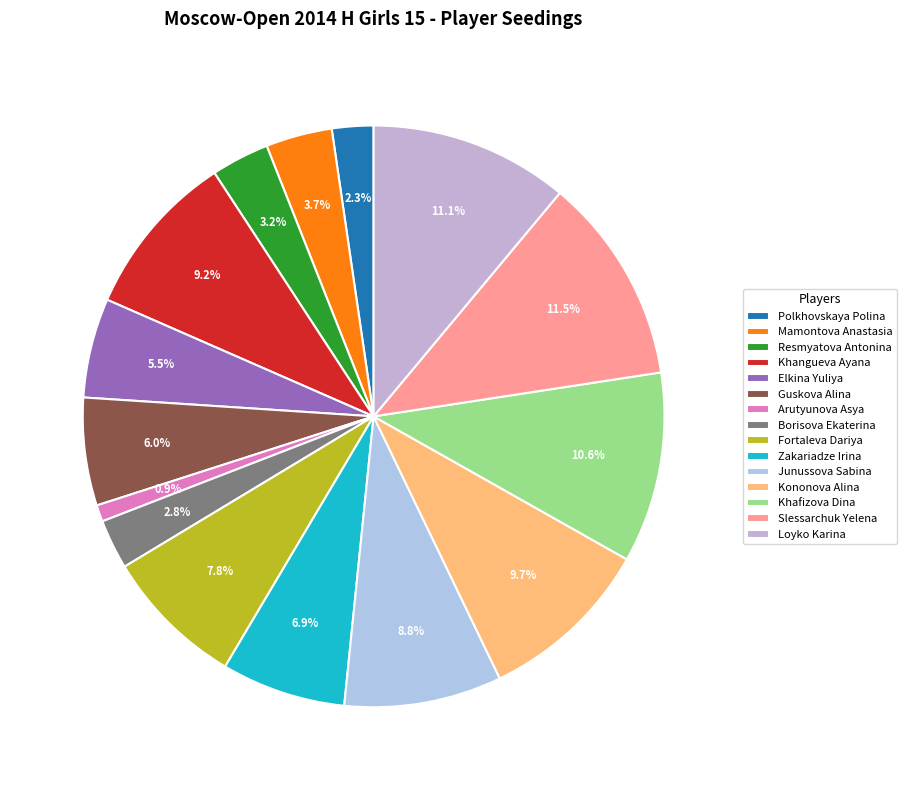

How many segments does this pie chart have?

15